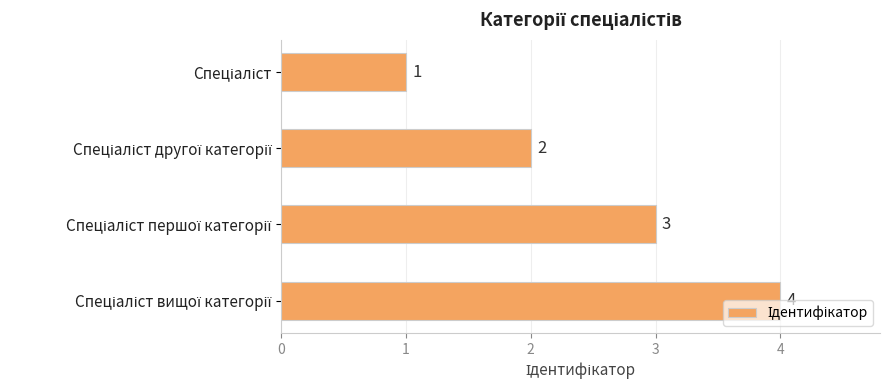

What is the greatest value displayed?

4